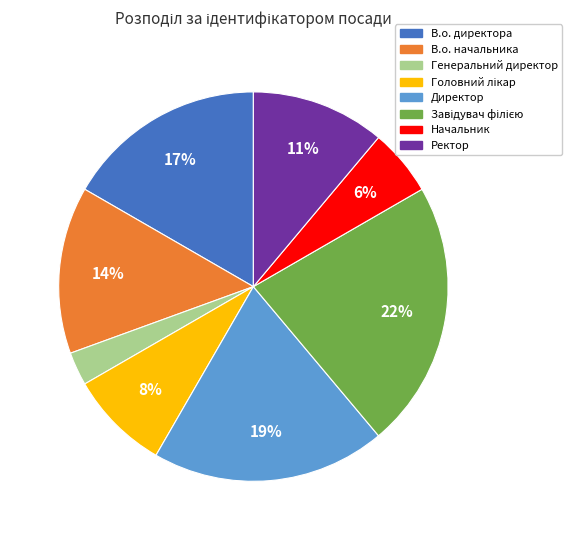

True or false: Генеральний директор accounts for 3% of the total.

True